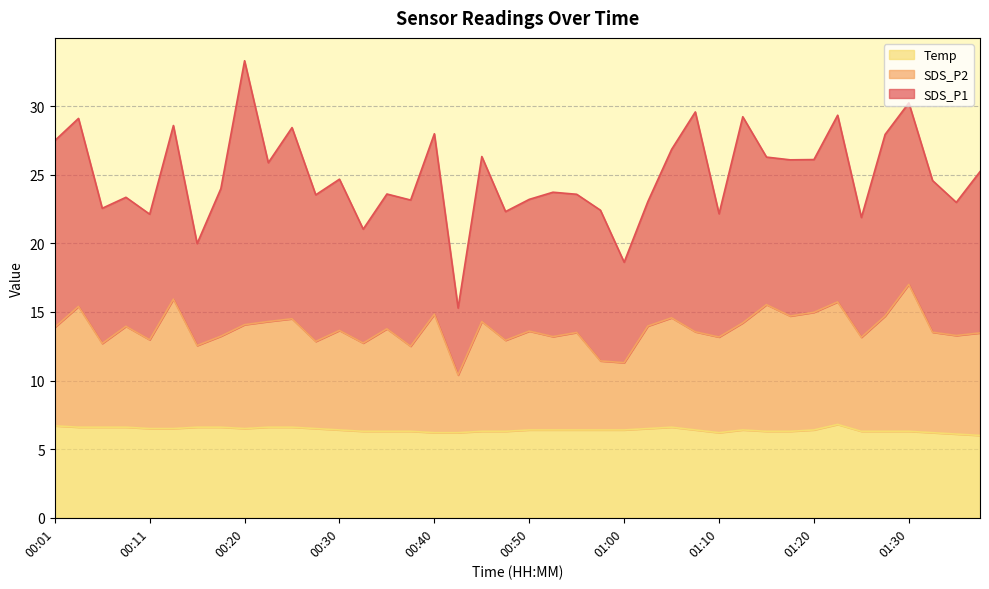

What is the highest value of the Temp series?

6.8